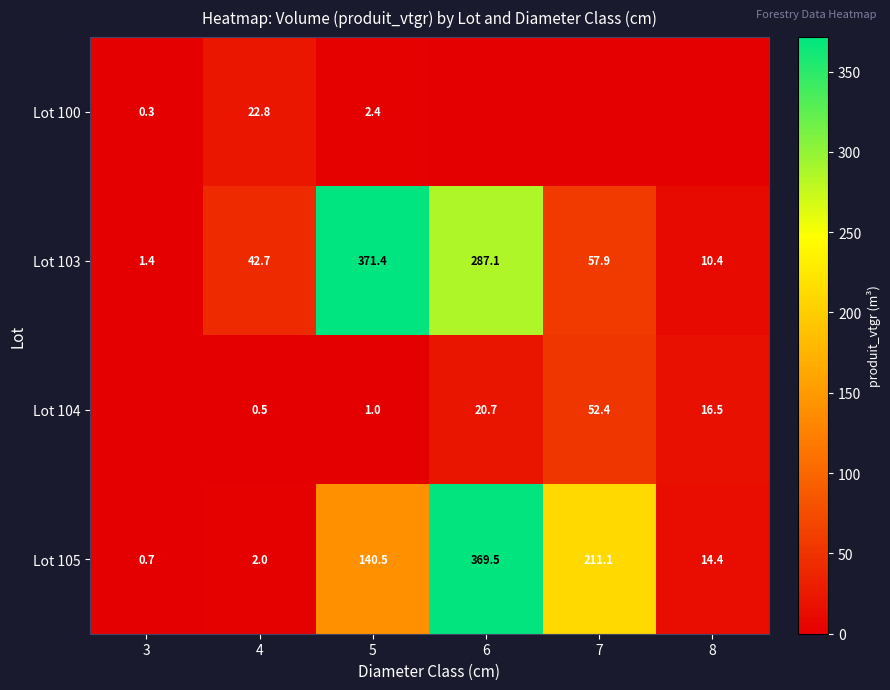

The value of Lot 100 at 4 is 22.8. True or false?

True